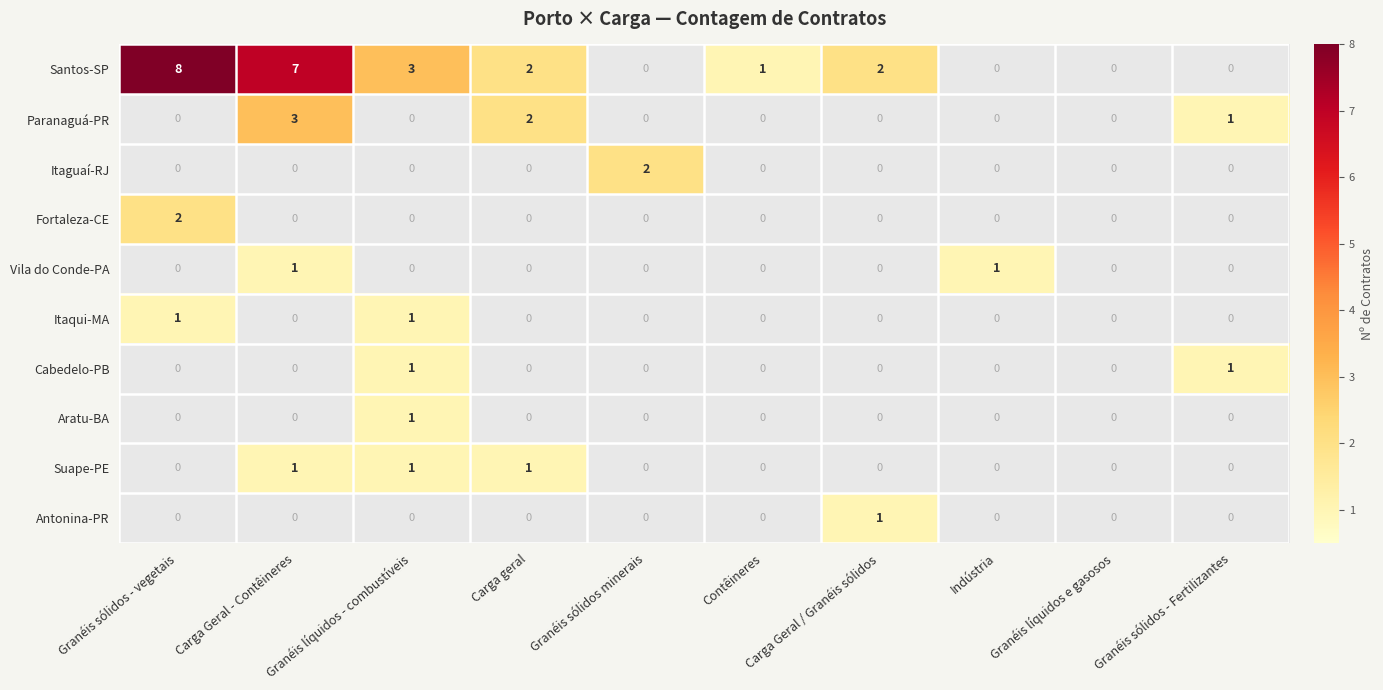

At how many categories does at least one series exceed 6?

2